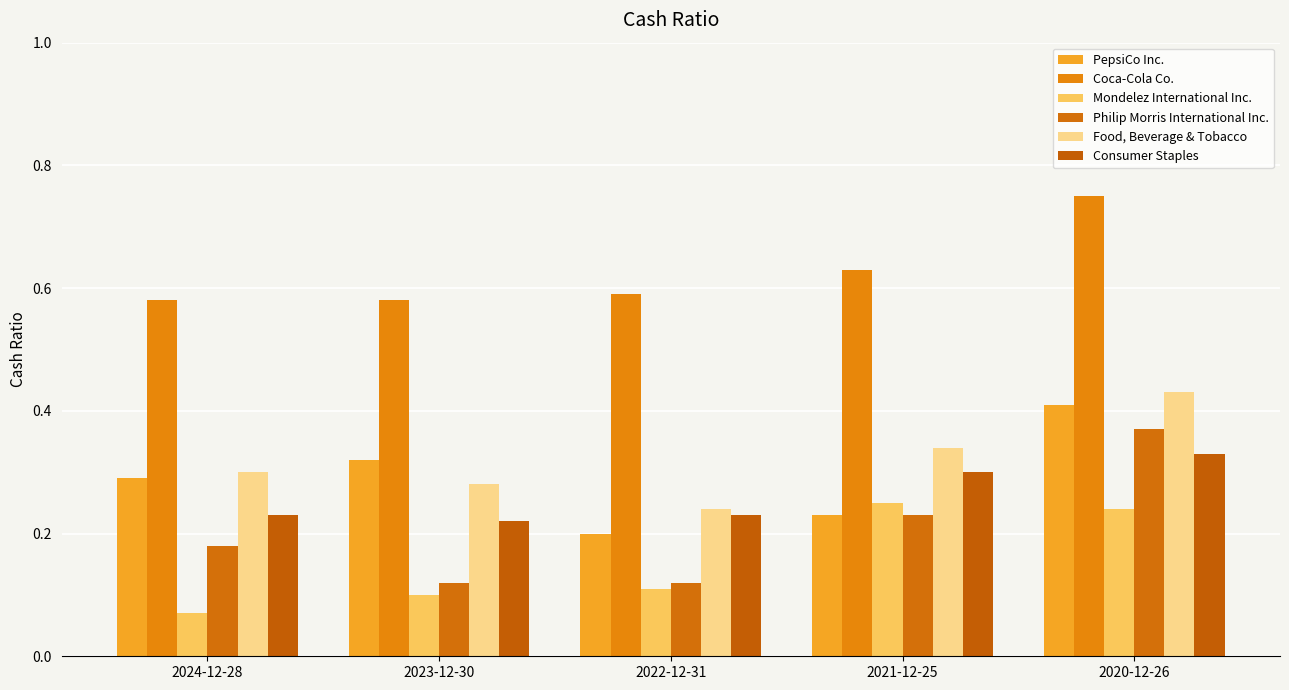

Between 2023-12-30 and 2020-12-26, which series saw the biggest shift?

Philip Morris International Inc.